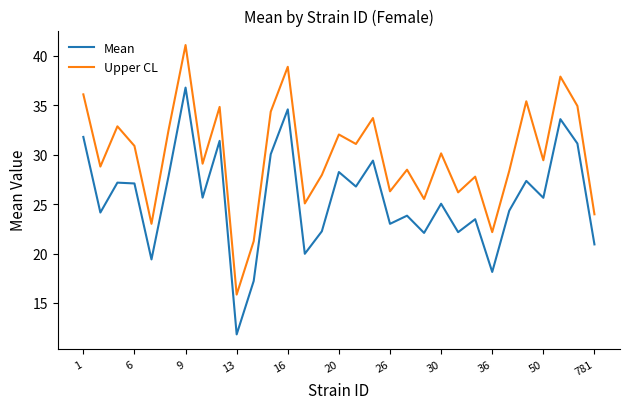

List the series in order of their overall mean, lowest first.

Mean, Upper CL